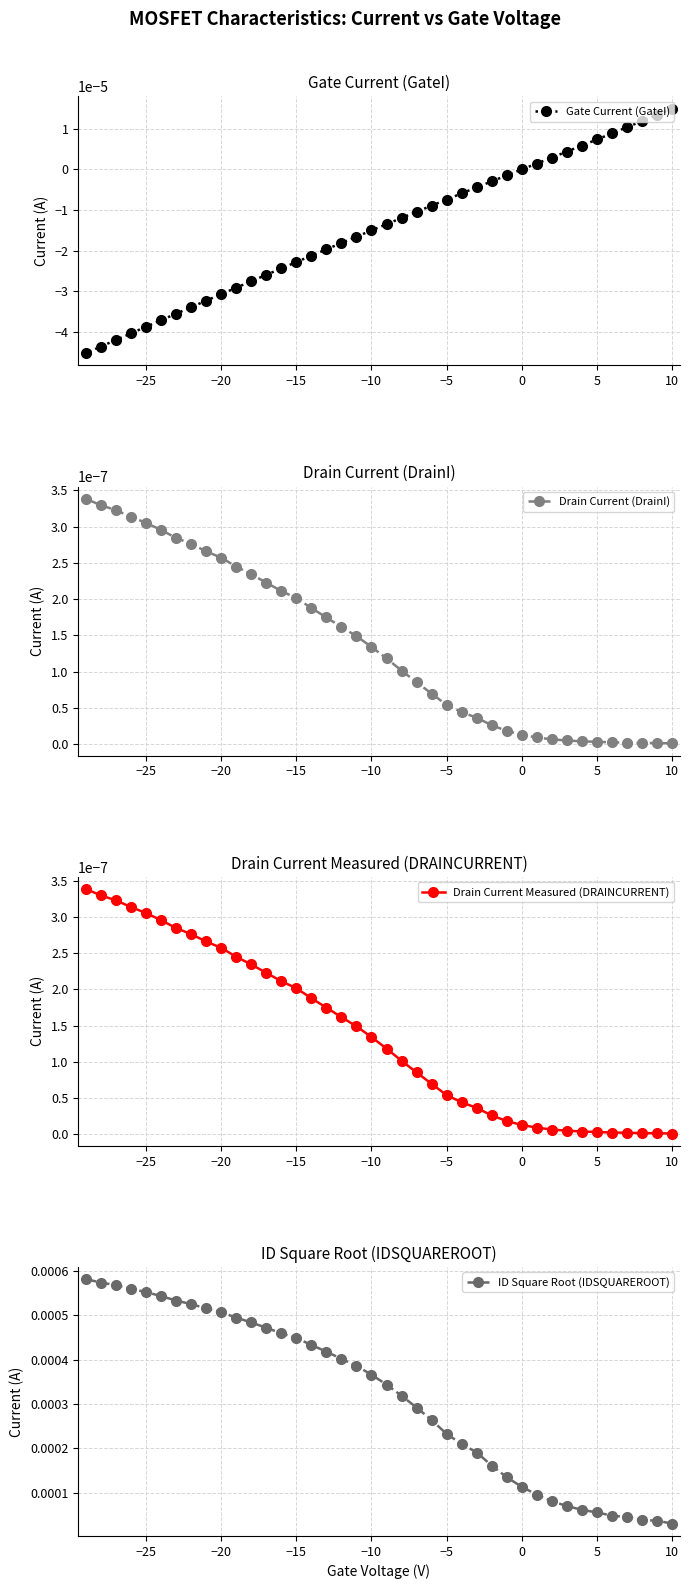

How many intersections are there between Drain Current (DrainI) and Gate Current (GateI)?

1